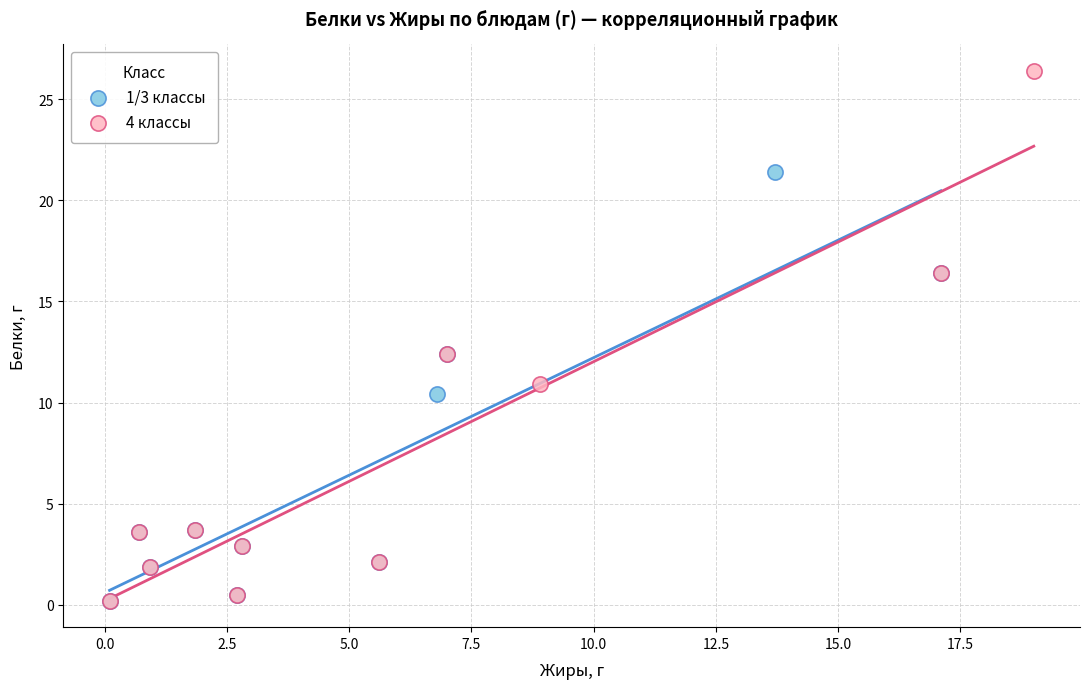

Which series has the widest spread of Y values?

4 классы